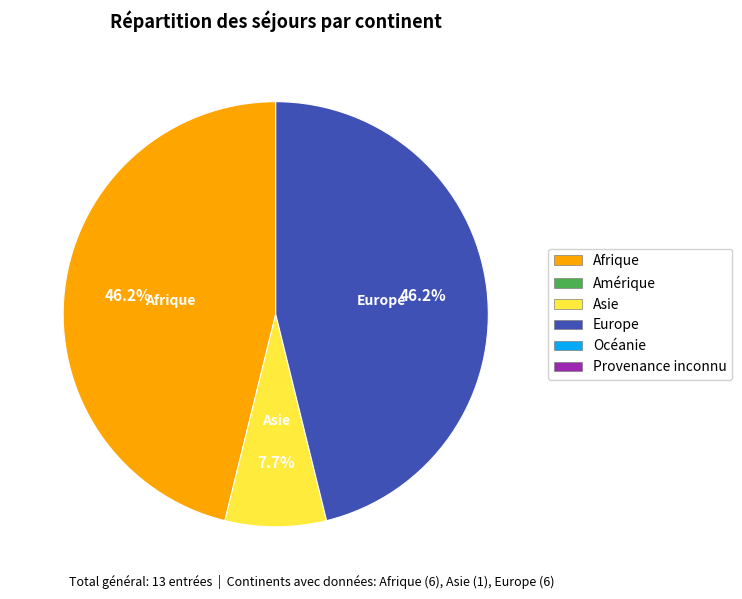

Is there any slice that represents more than half of the pie?

No